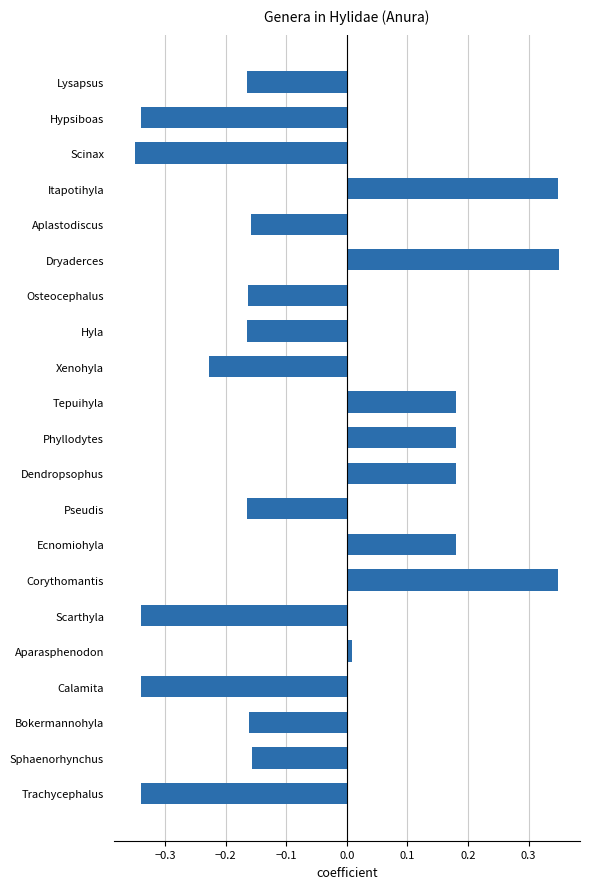

The chart shows a value of 0.1 at Phyllodytes. True or false?

False